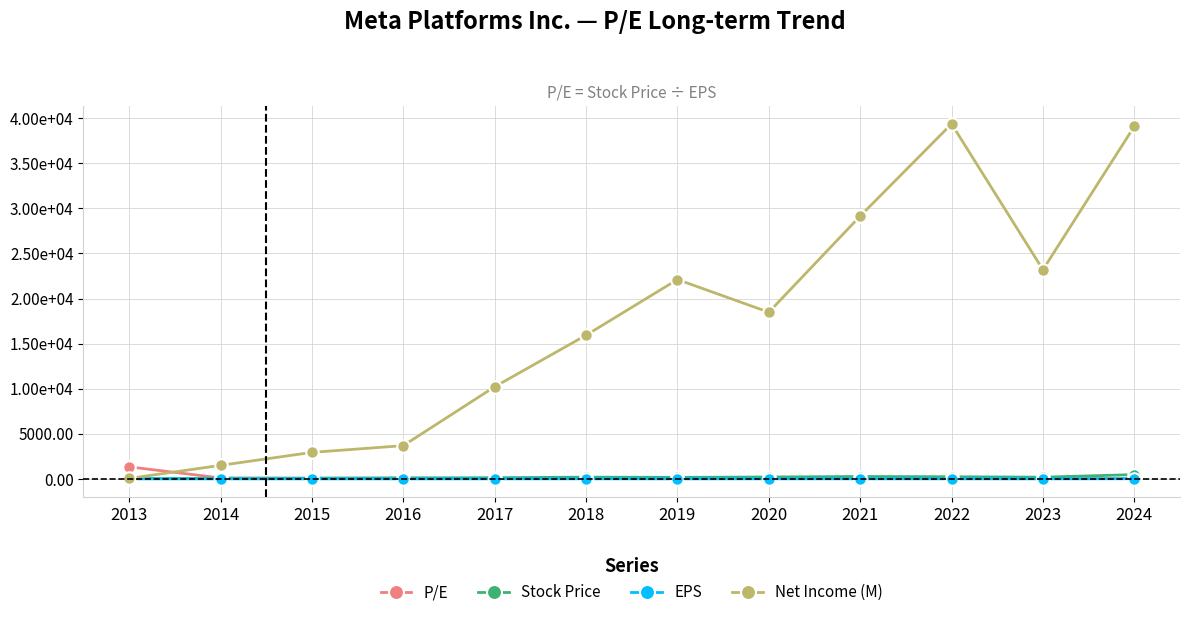

Reading left to right, extract all data points from this chart.

P/E: 2013=1336.2	2014=106.4	2015=74.3	2016=84.2	2017=37.0	2018=35.2	2019=21.5	2020=32.3	2021=25.9	2022=16.4	2023=21.1	2024=31.0
Stock Price: 2013=29.7	2014=62.6	2015=78.0	2016=109.1	2017=131.0	2018=193.1	2019=166.7	2020=209.5	2021=265.0	2022=237.8	2023=188.8	2024=475.0
EPS: 2013=0.0	2014=0.6	2015=1.1	2016=1.3	2017=3.5	2018=5.5	2019=7.8	2020=6.5	2021=10.2	2022=14.5	2023=8.9	2024=15.3
Net Income (M): 2013=53.0	2014=1500.0	2015=2940.0	2016=3688.0	2017=10217.0	2018=15934.0	2019=22112.0	2020=18485.0	2021=29146.0	2022=39370.0	2023=23200.0	2024=39098.0